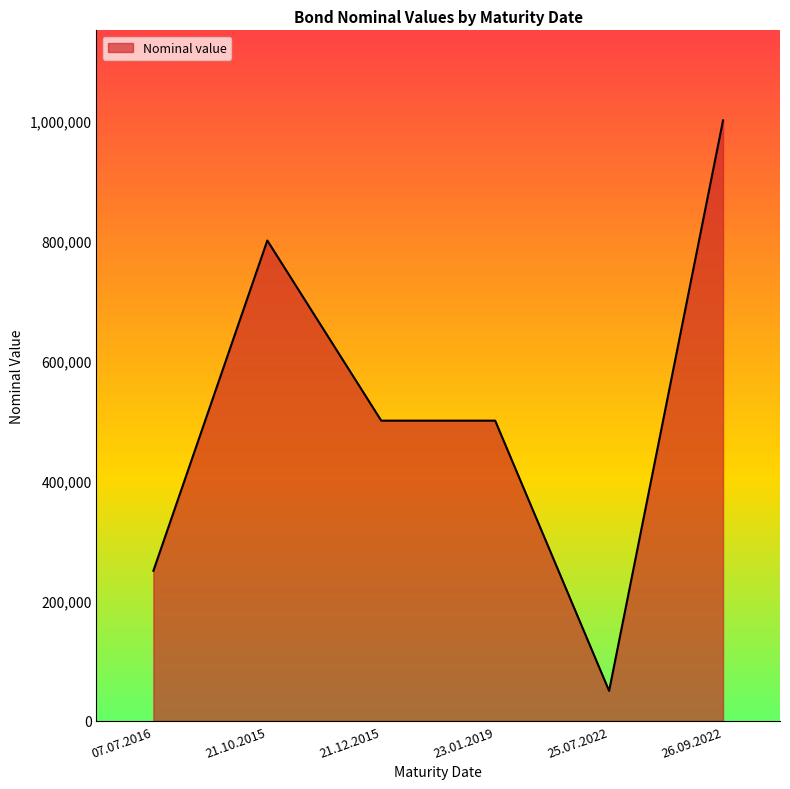

True or false: there are more than 2 points higher than both neighbors.

False